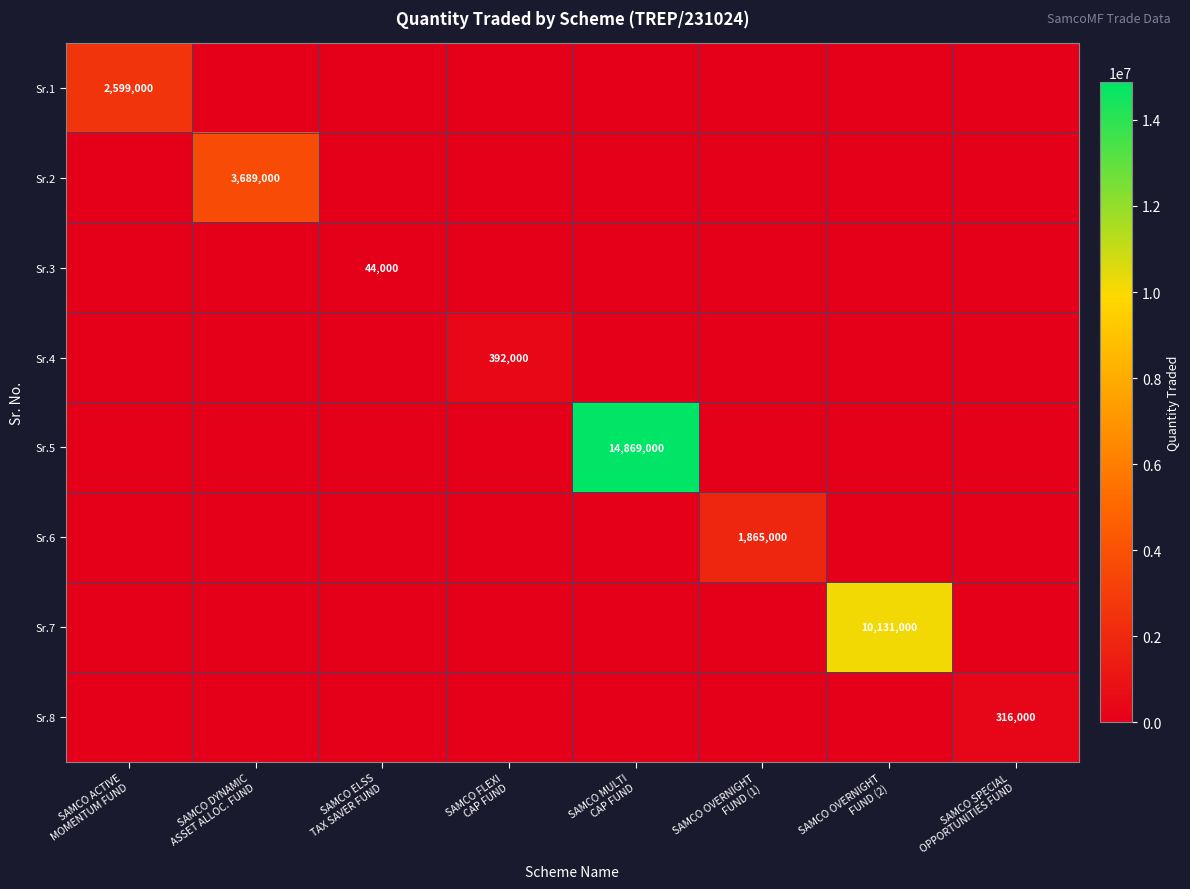

Where is Sr.1 nearest to the value 1299500?

SAMCO ACTIVE MOMENTUM FUND